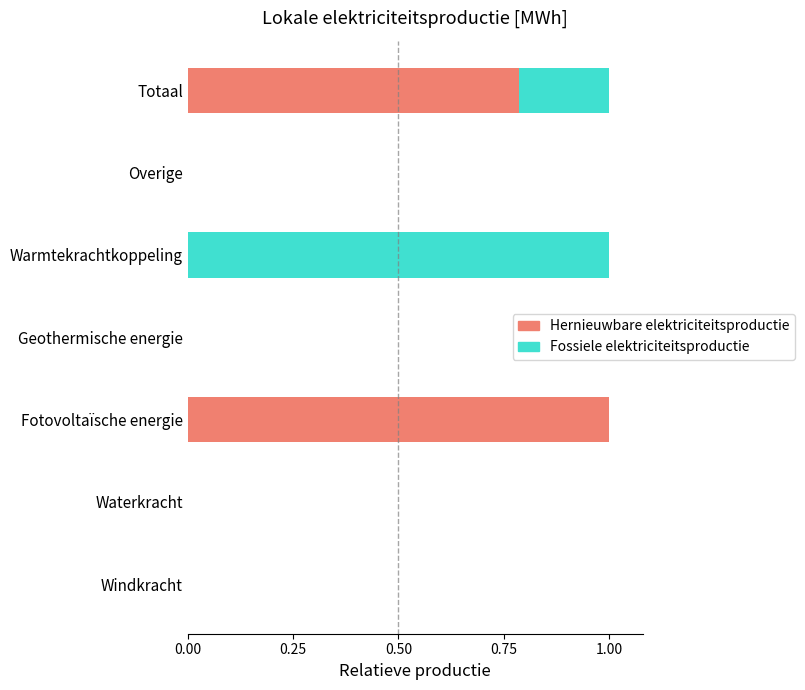

What is the maximum value for Hernieuwbare elektriciteitsproductie?

1.0